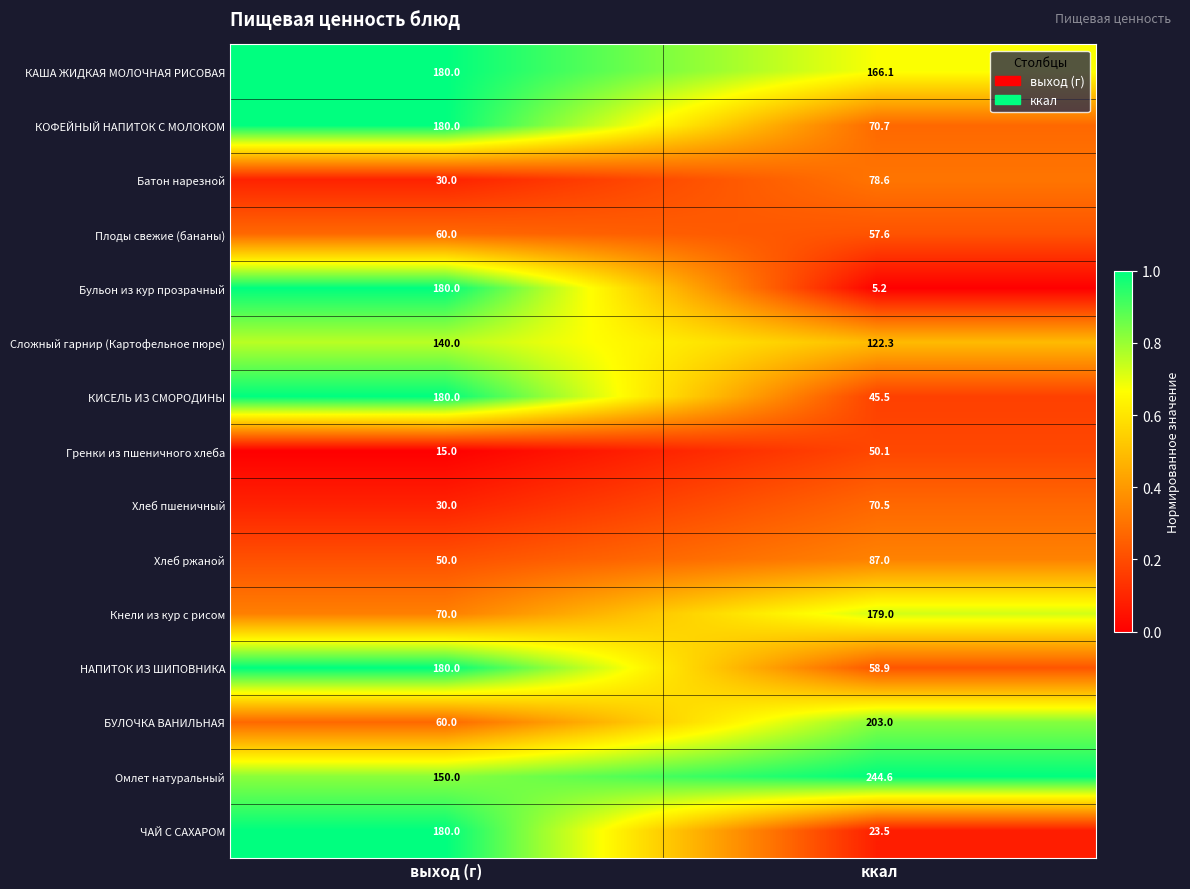

What is the difference between the maximum and minimum values in the БУЛОЧКА ВАНИЛЬНАЯ series?

143.0